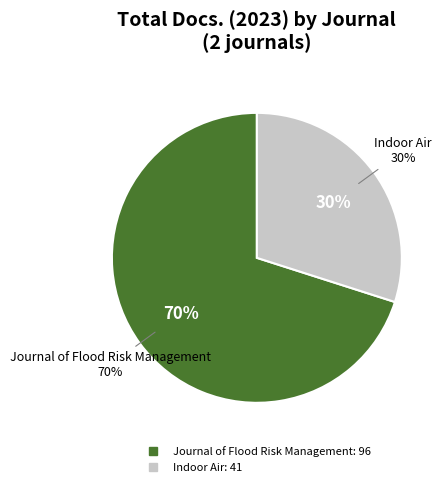

To the nearest percent, what portion does Journal of Flood Risk Management represent?

70%